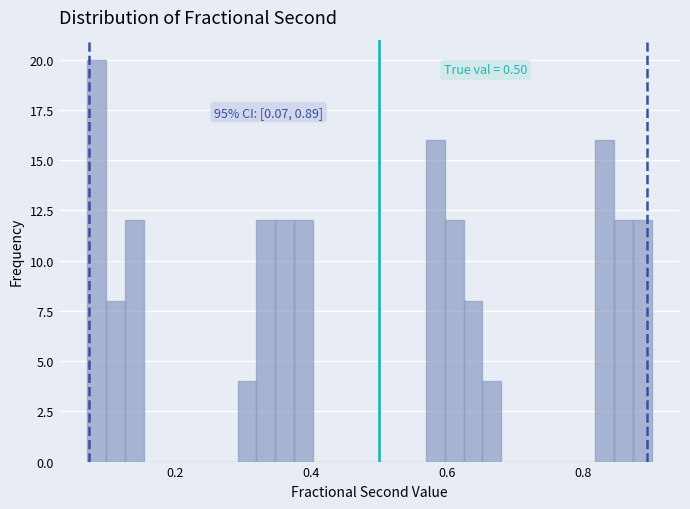

Around what value on the x-axis is the tallest bar? Give the approximate position of its centre, as read against the axis.

0.08